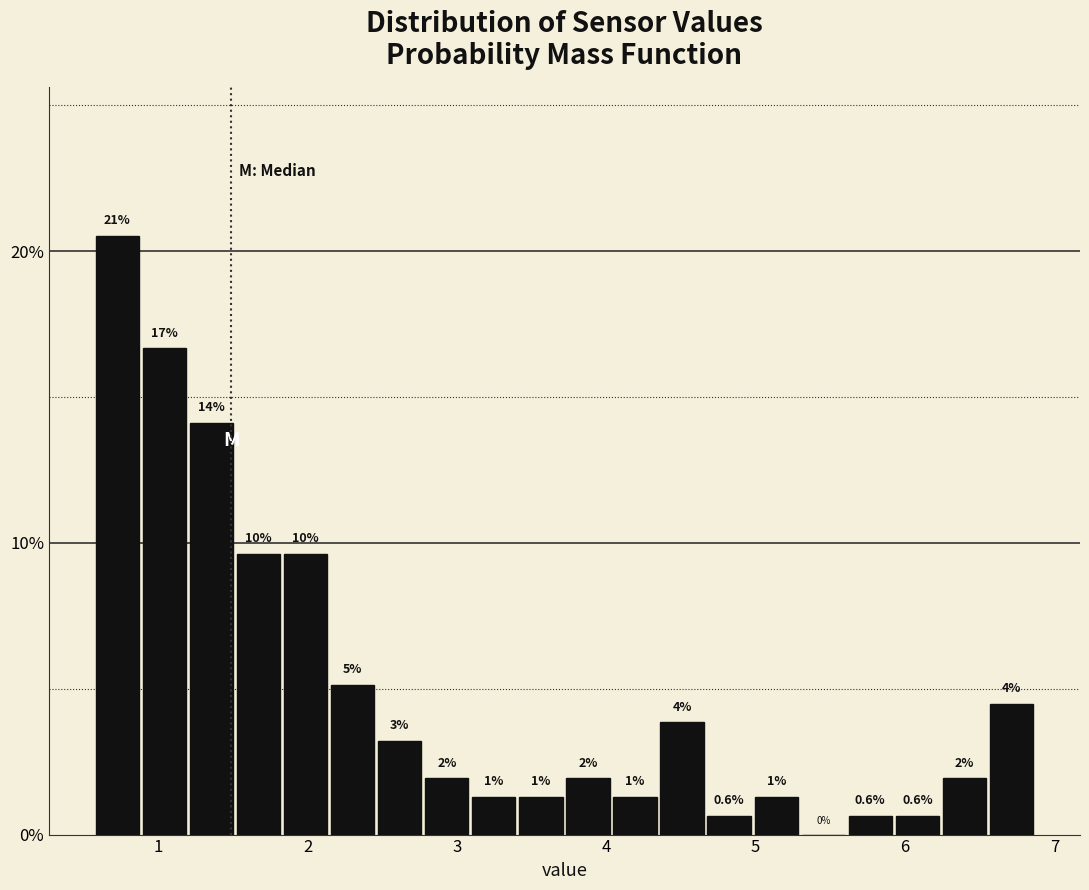

Around what value on the x-axis is the tallest bar? Give the approximate position of its centre, as read against the axis.

0.7